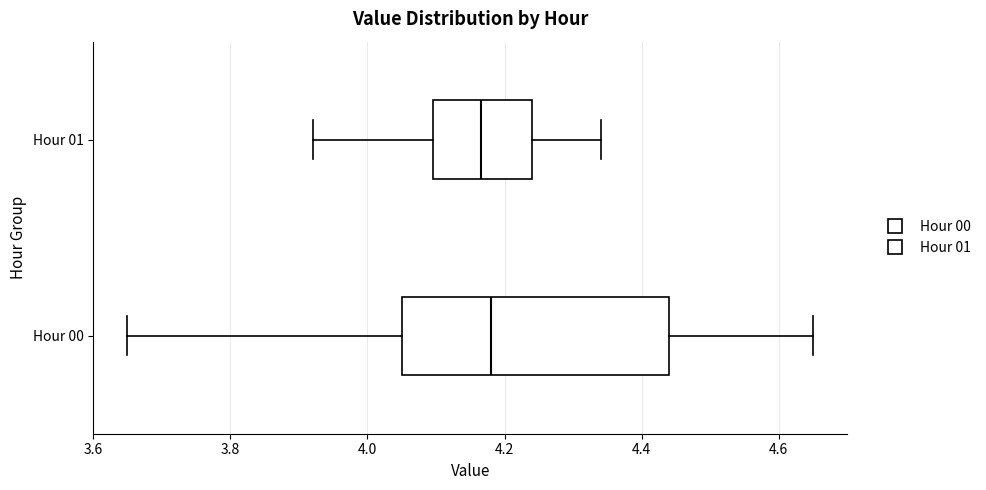

Comparing the boxes themselves (not the whiskers), which one is the widest?

Hour 00